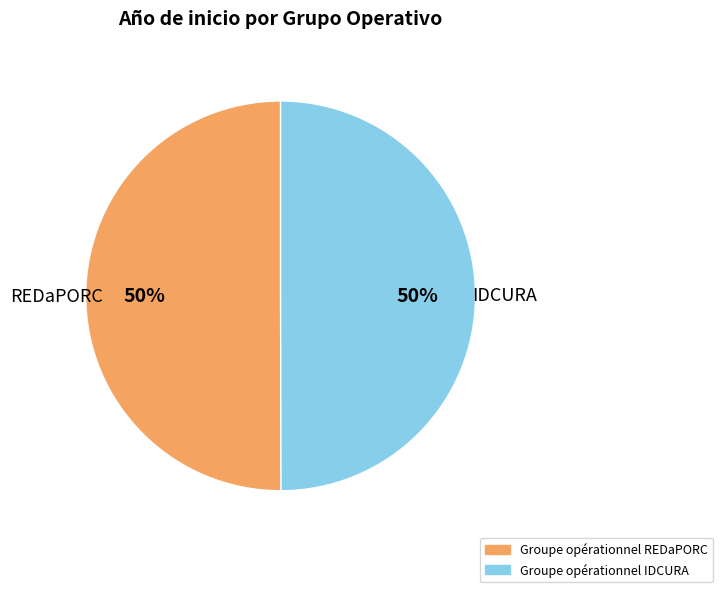

What percentage is the Groupe opérationnel REDaPORC slice, to the nearest percent?

50%